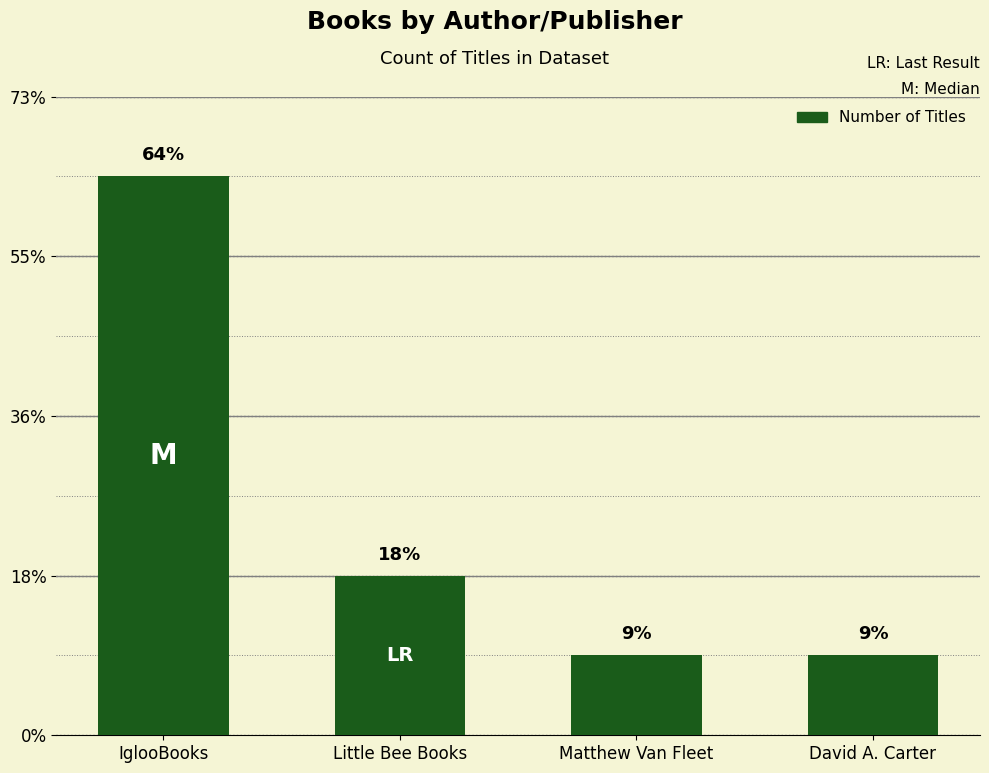

Does the chart contain any negative values?

No